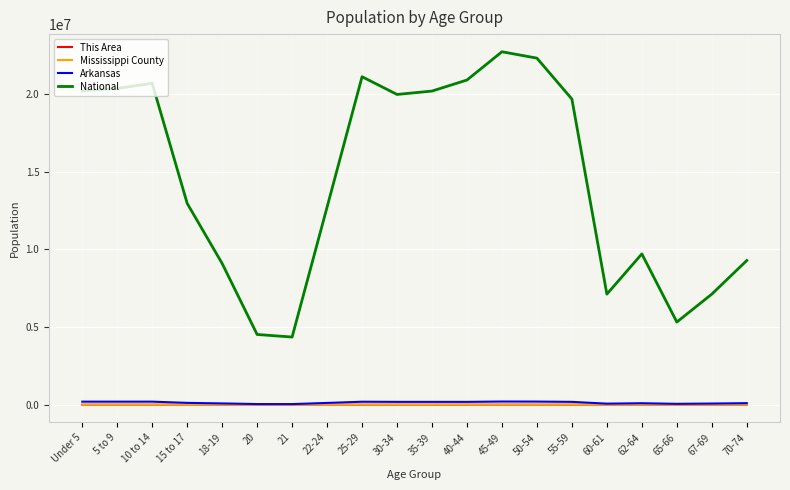

True or false: Mississippi County and This Area cross at least once.

False